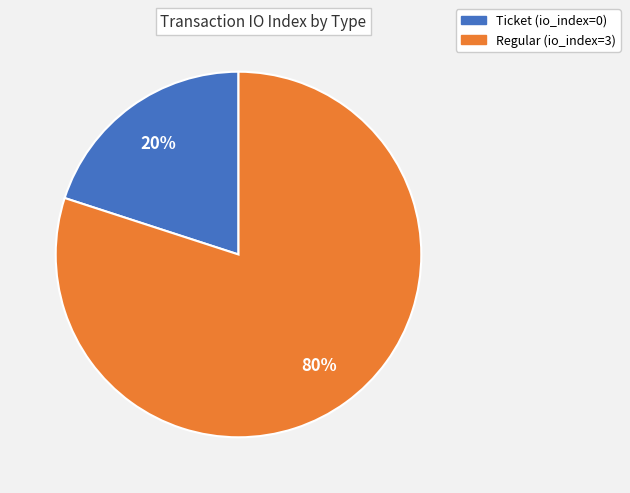

Is the sum of Regular and Ticket greater than half?

Yes